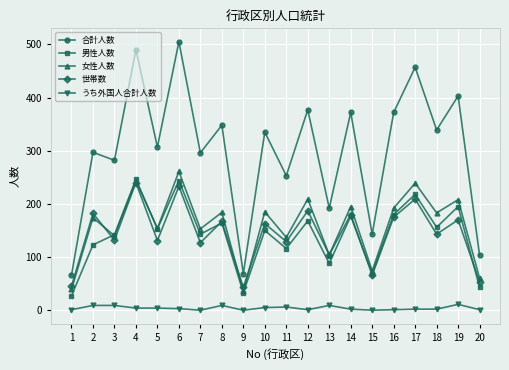

Between 10 and 13, which series saw the biggest shift?

合計人数